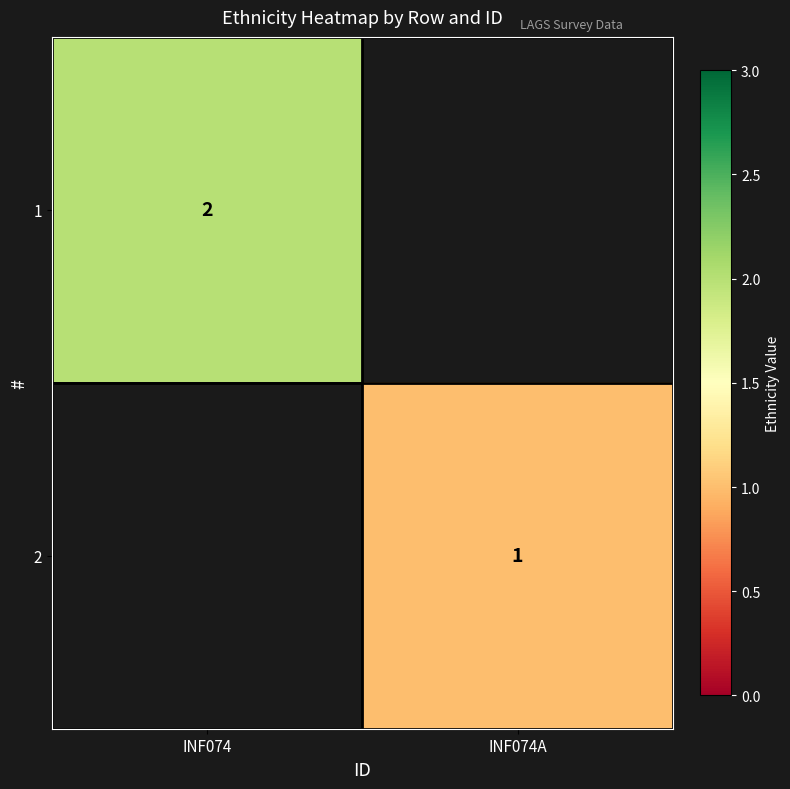

The value of 1 at INF074 is 3. True or false?

False